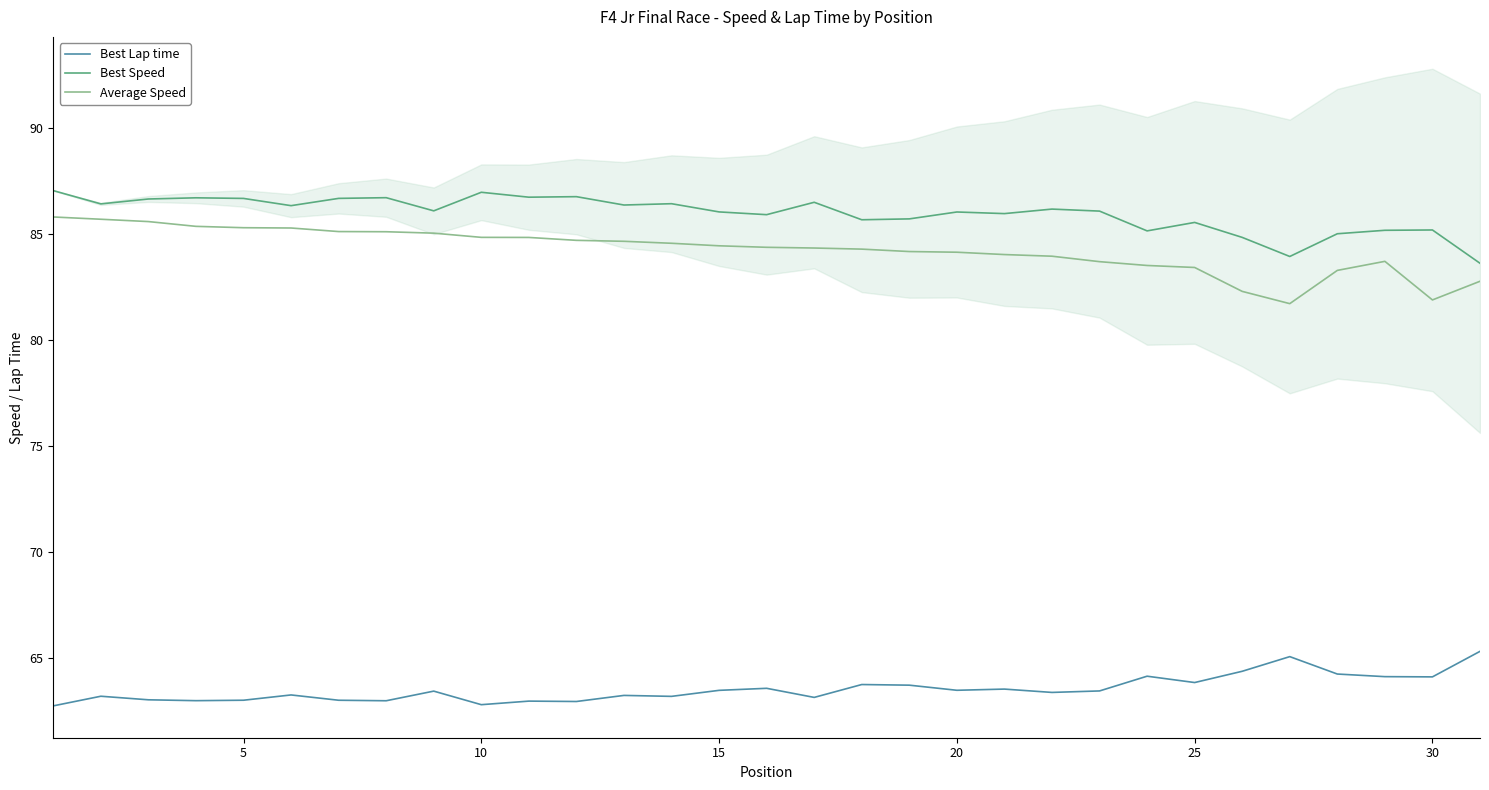

True or false: Best Speed and Average Speed cross at least once.

False